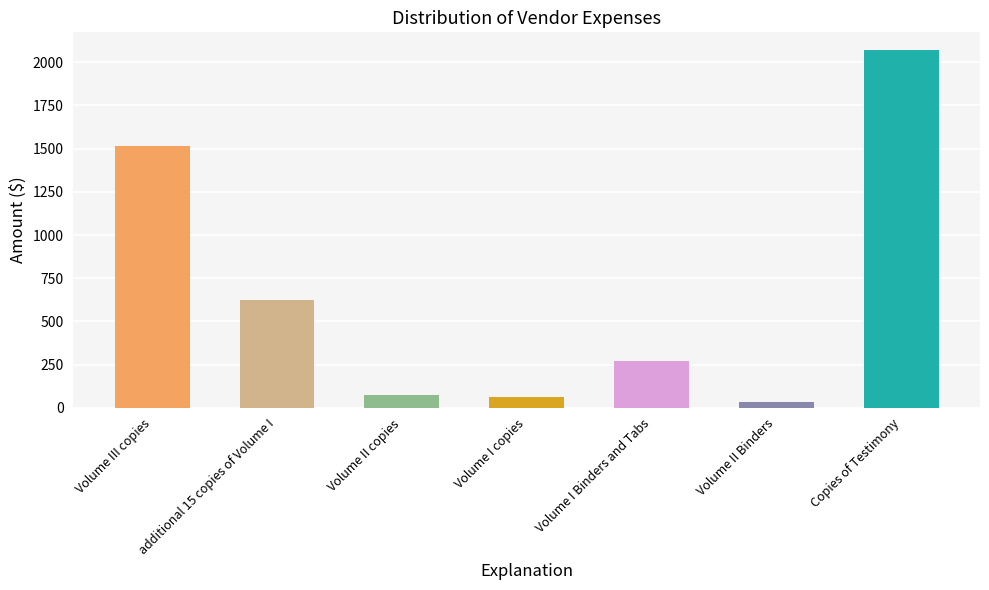

Which category has the lowest value across all series?

Volume II Binders